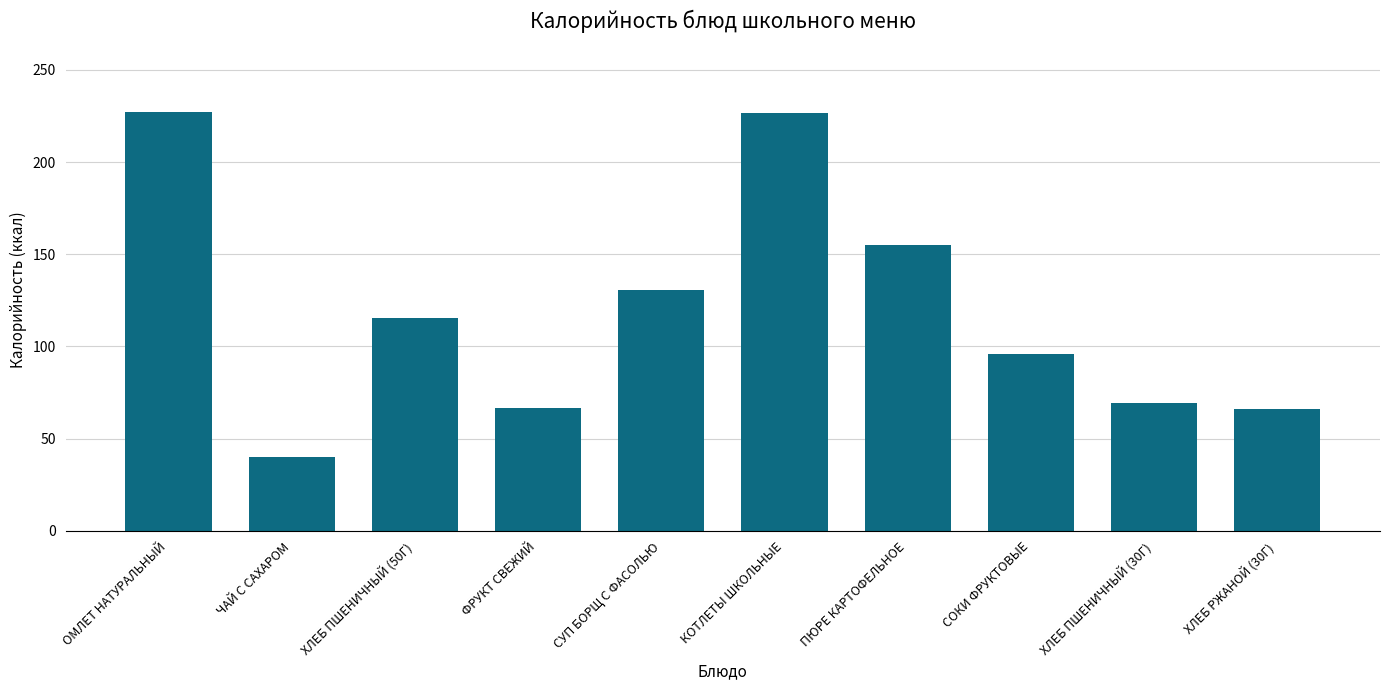

Are the bars horizontal?

No